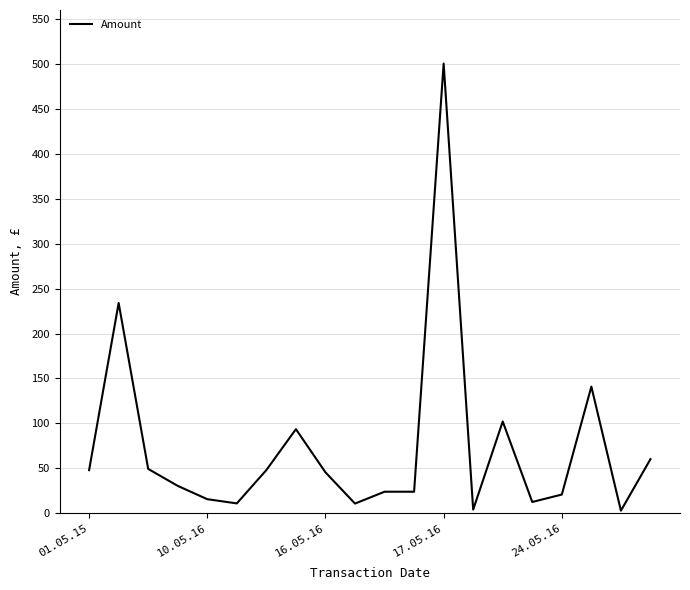

How many categories are shown in the chart?

20